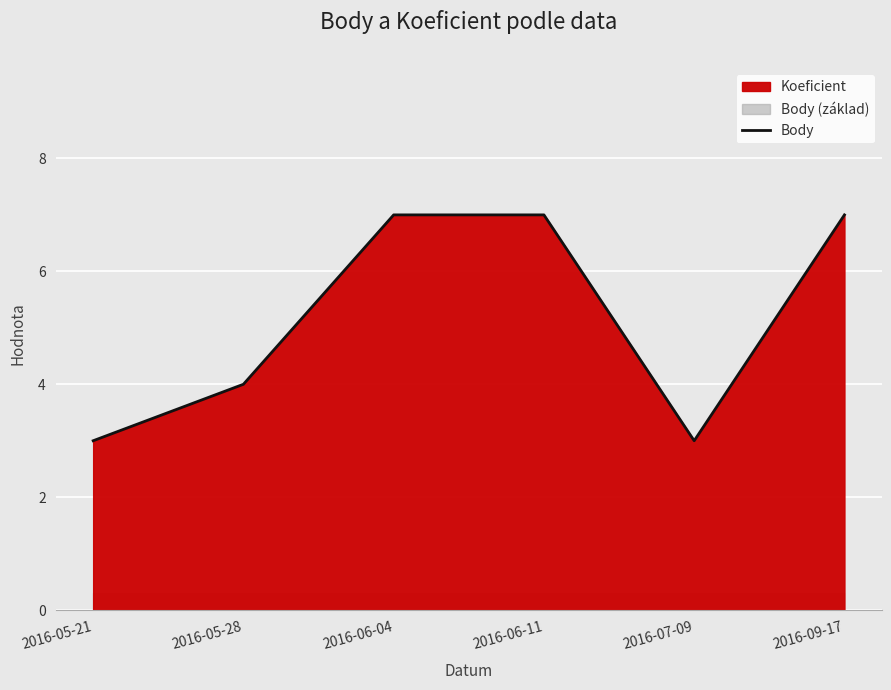

Reading left to right, list all the values displayed in this chart.

3	4	7	7	3	7